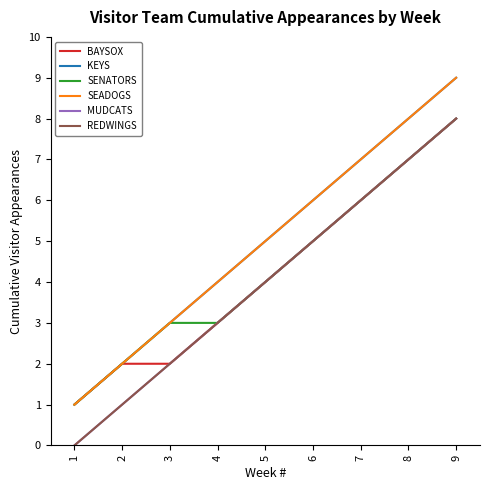

Is it true that SEADOGS equals 2 at 2?

True